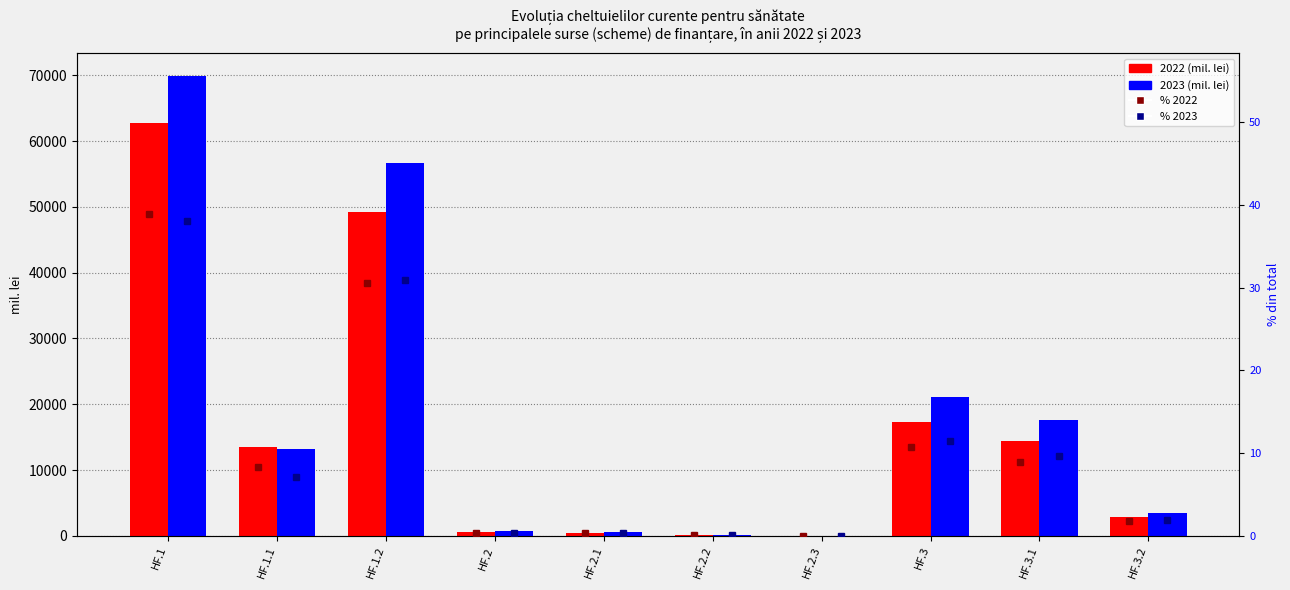

How many groups of bars are there?

10